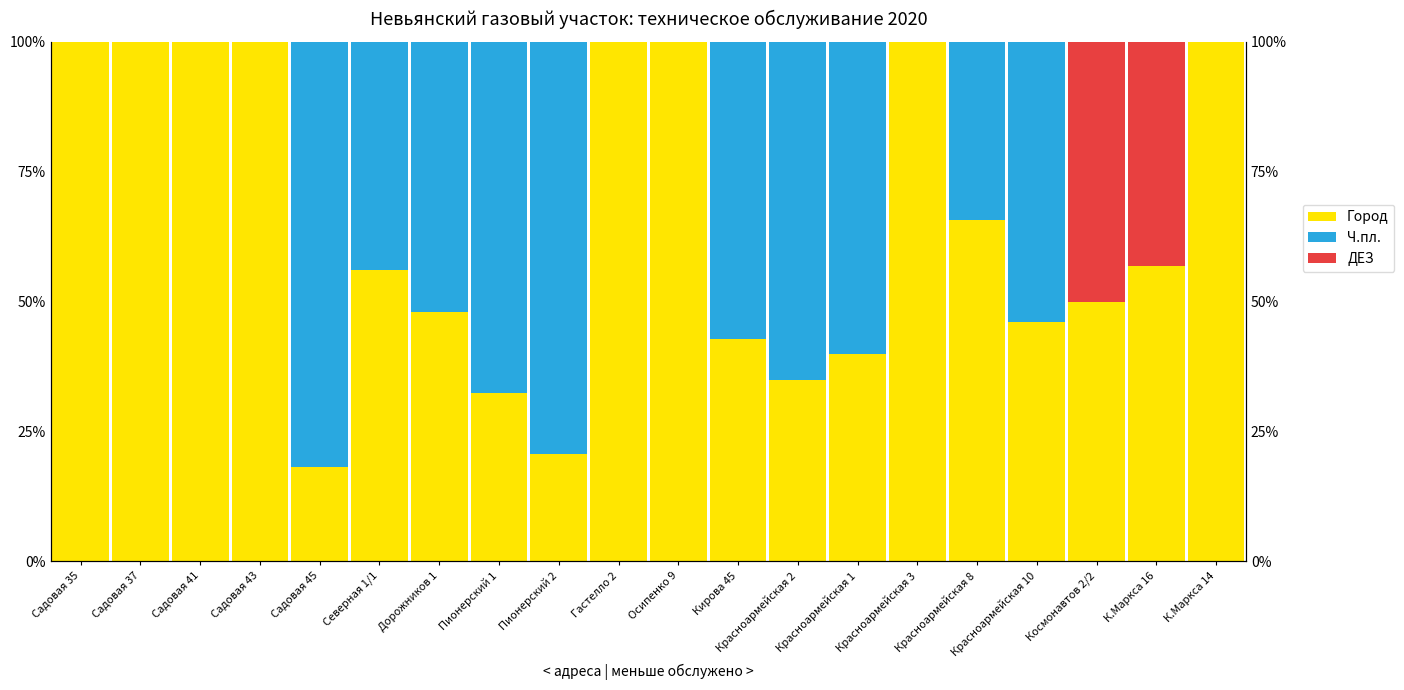

What is the difference between the highest and lowest values at Садовая 41?

100.0